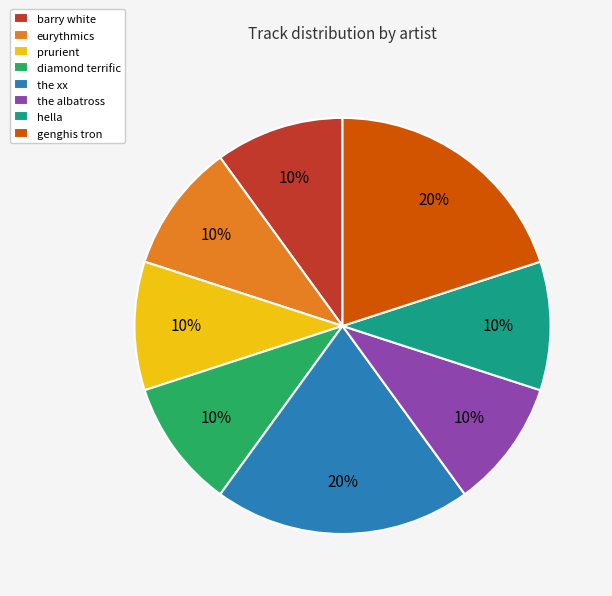

What percentage is the the xx slice, to the nearest percent?

20%